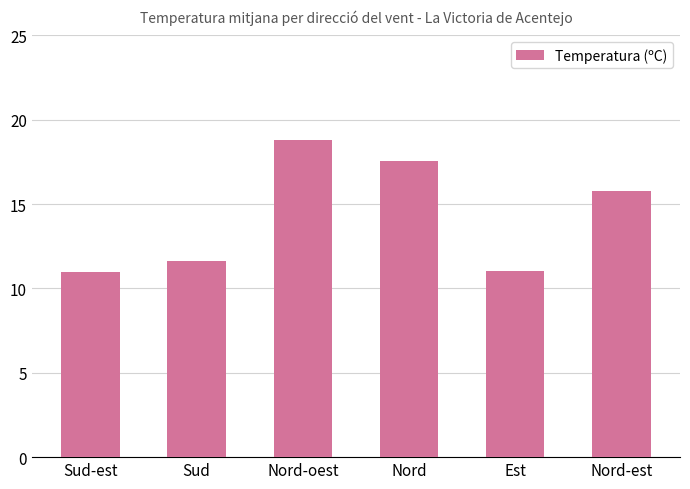

Which has a higher value, Nord-oest or Nord-est?

Nord-oest